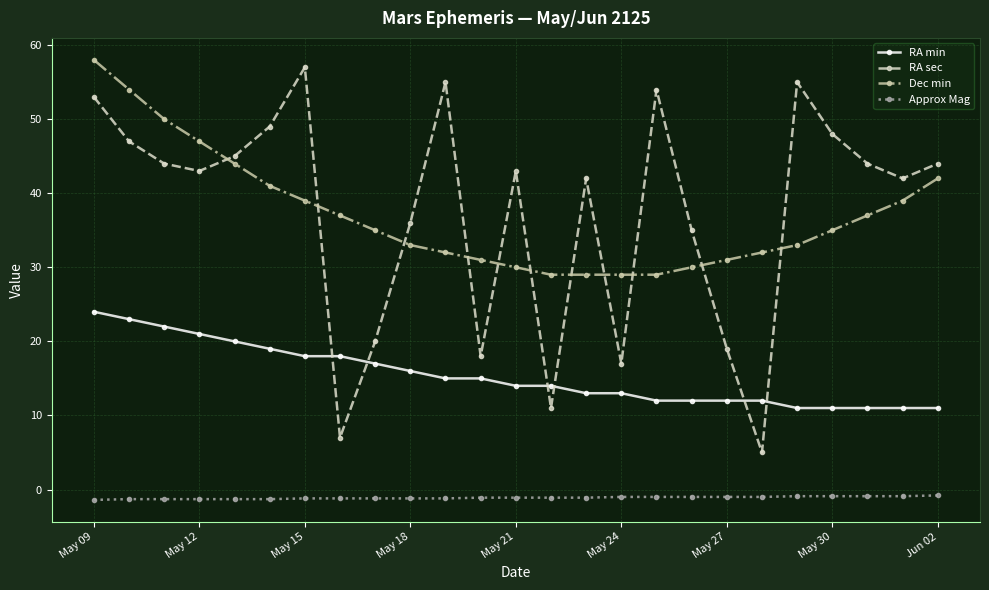

What is the average value of the RA sec series?

37.3